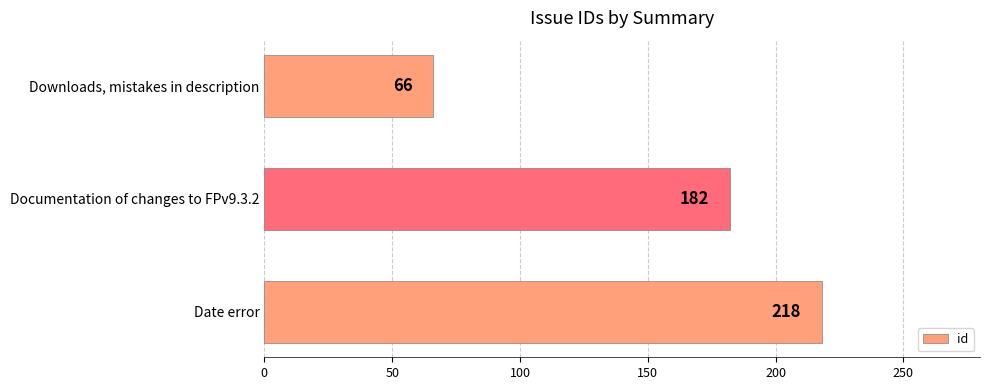

What is the ratio of the value at Downloads, mistakes in description to the value at Date error?

0.3